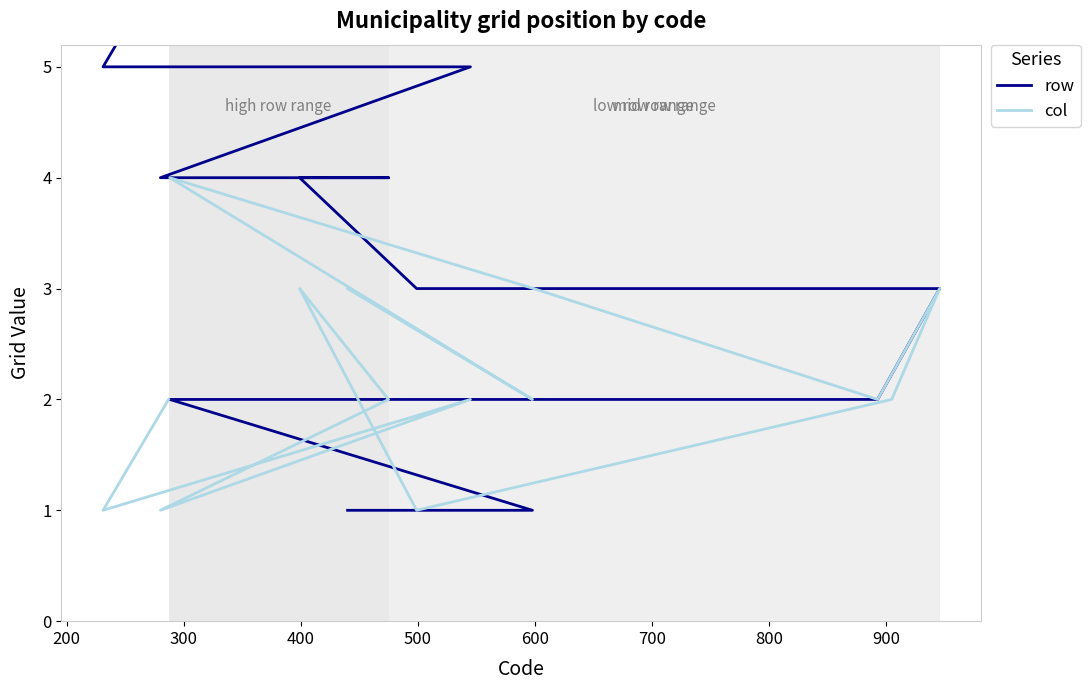

Between 200 and 500, which series saw the biggest shift?

row